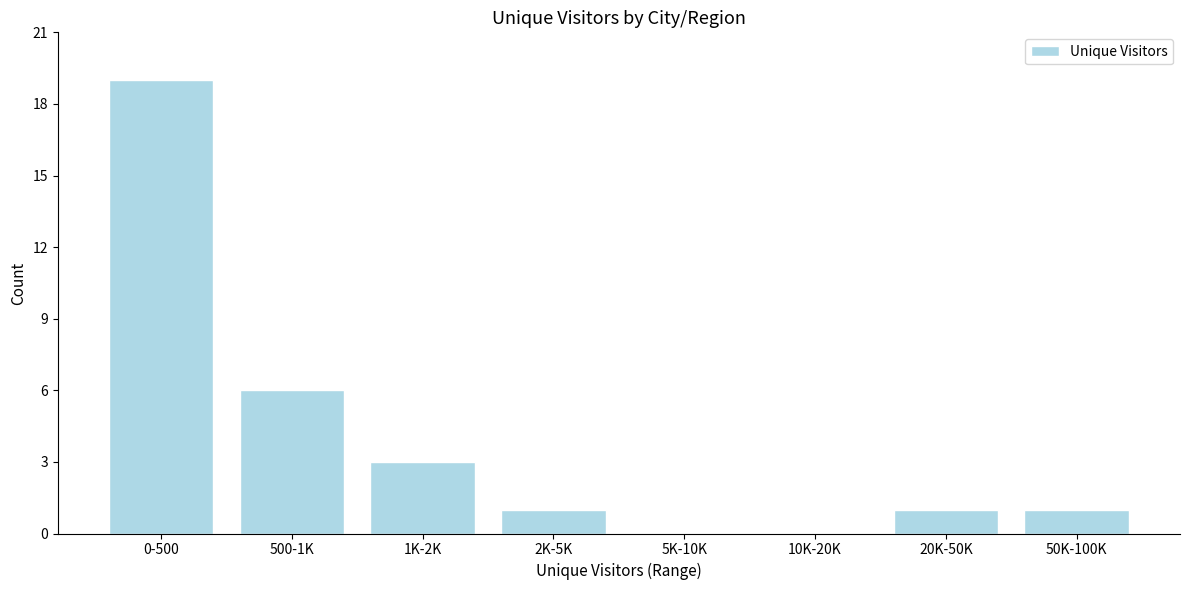

Reading left to right, extract all data points from this chart.

0-500=19	500-1K=6	1K-2K=3	2K-5K=1	5K-10K=0	10K-20K=0	20K-50K=1	50K-100K=1